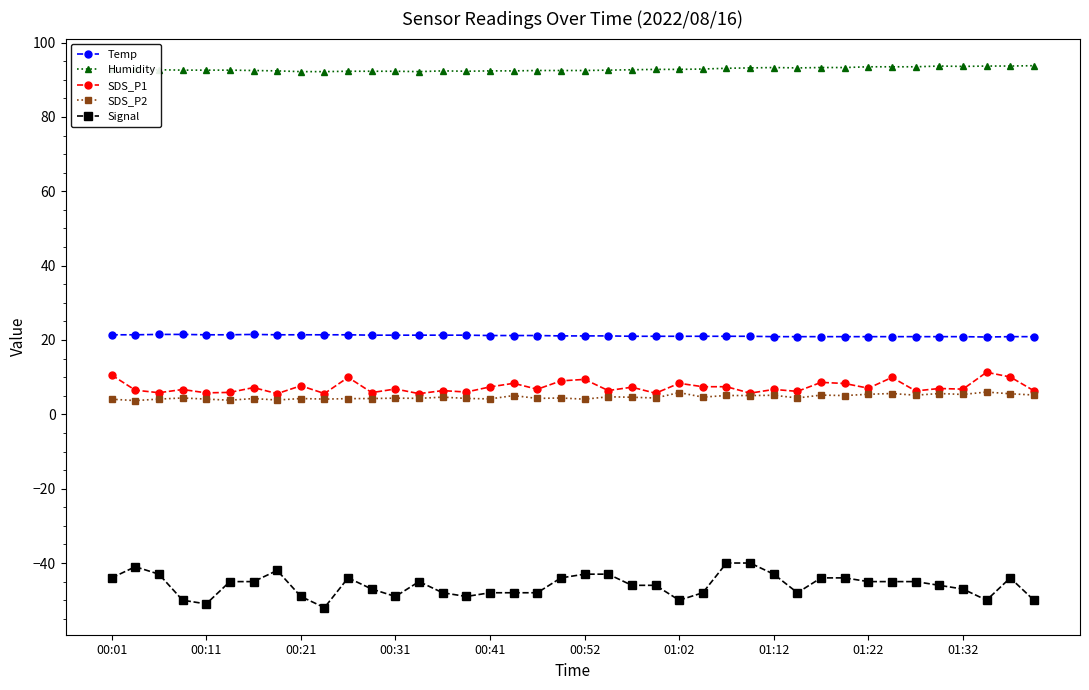

What is the highest value of the SDS_P2 series?

6.0